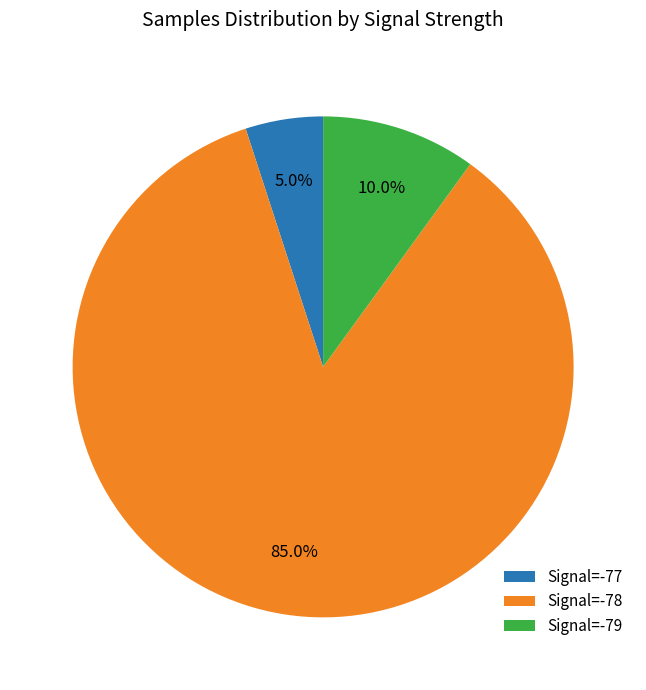

What is the total percentage of Signal=-79 and Signal=-78?

95.0%